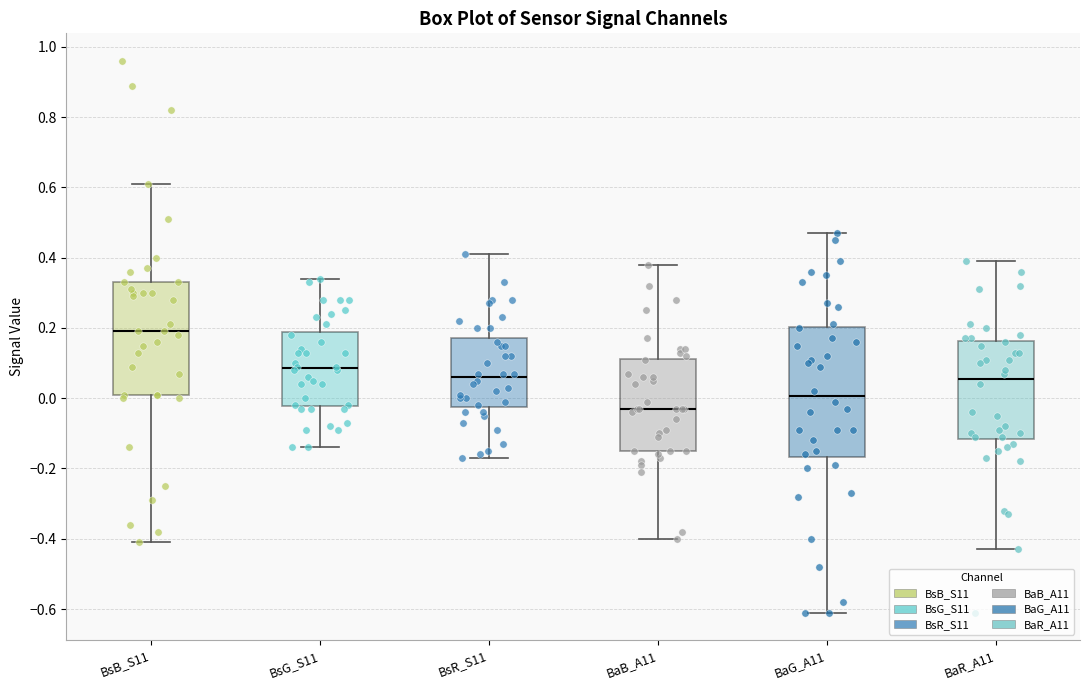

Where is the upper edge of the box for BaR_A11 on the y-axis? The values are not printed on the chart, so give them approximately, as read against the axis.

0.16